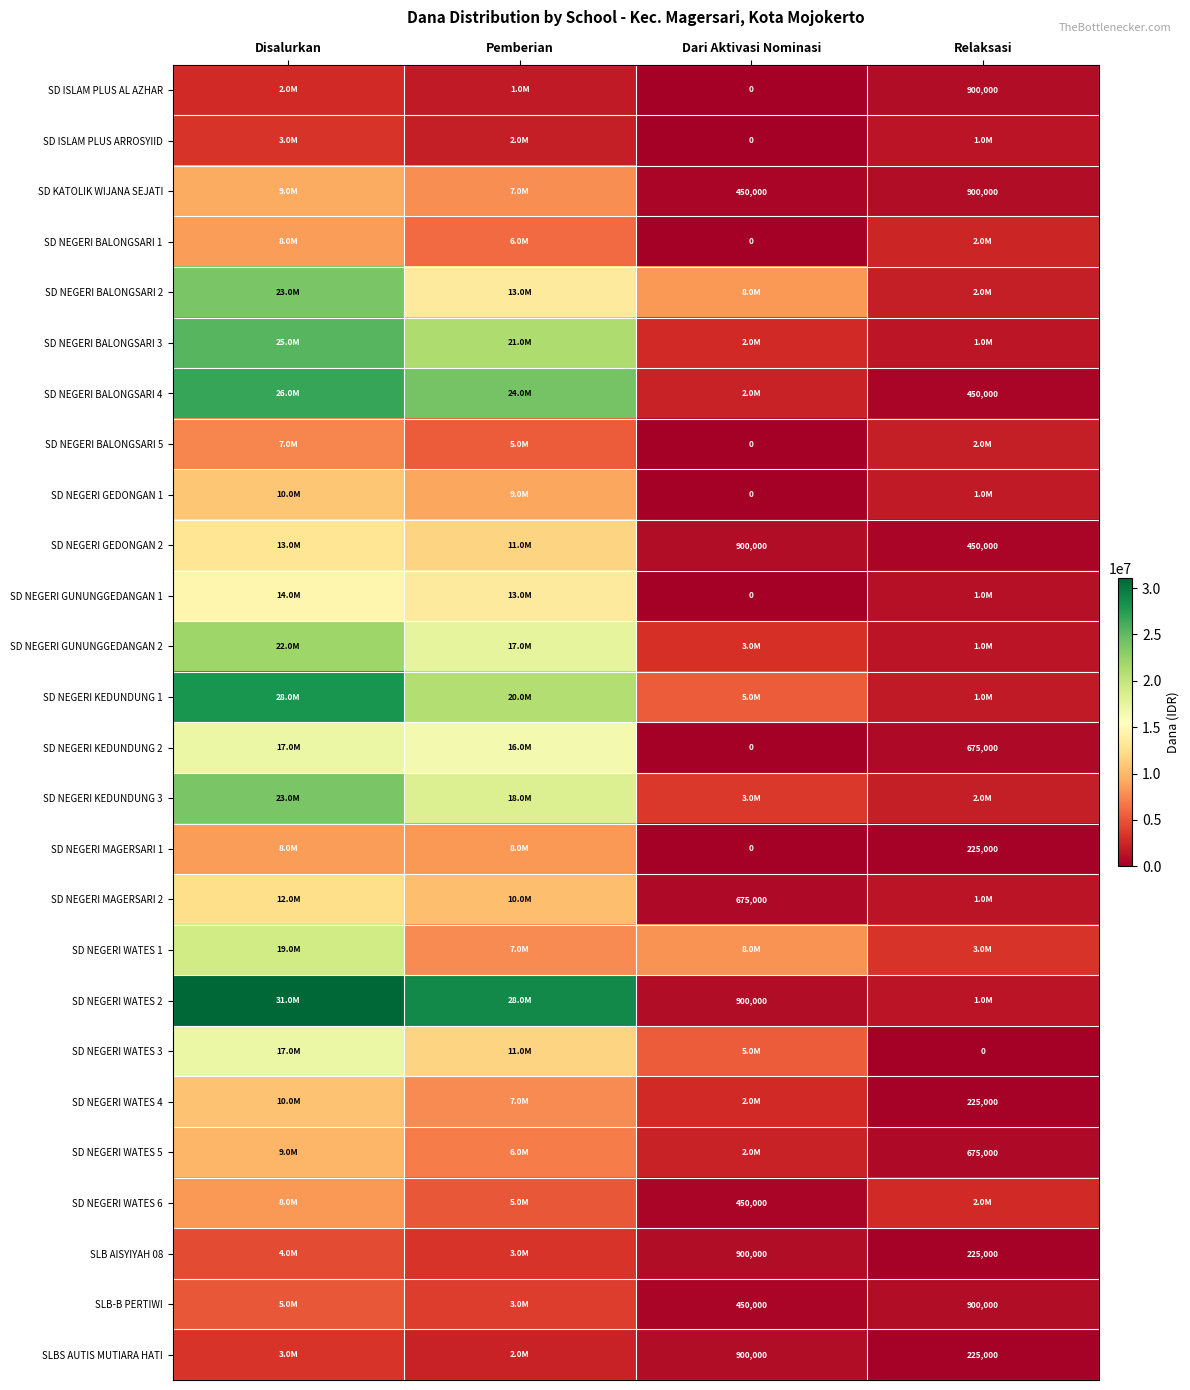

Between Pemberian and Relaksasi, which is larger?

Pemberian